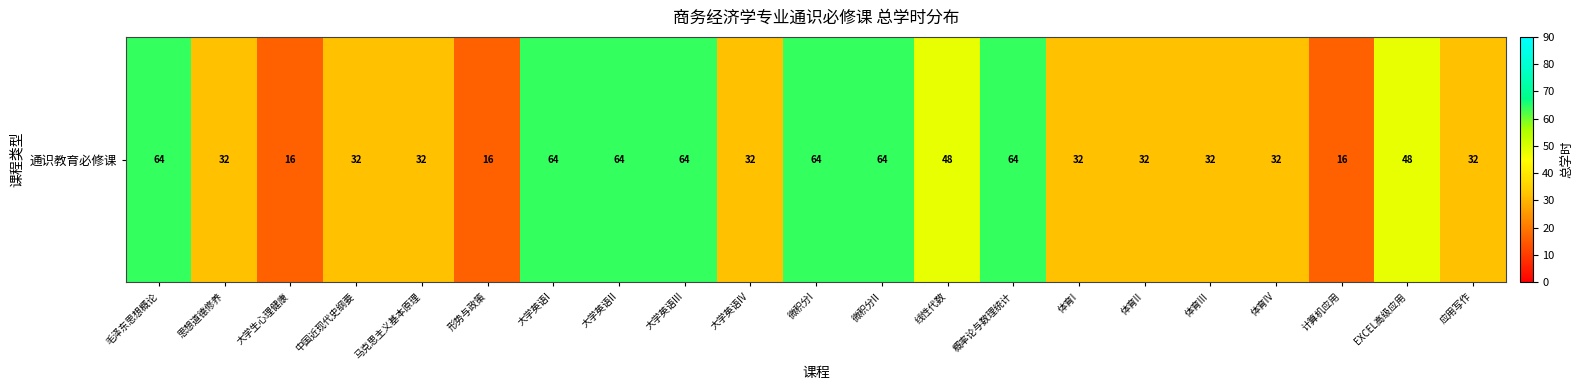

How many values are between 32 and 64?

18